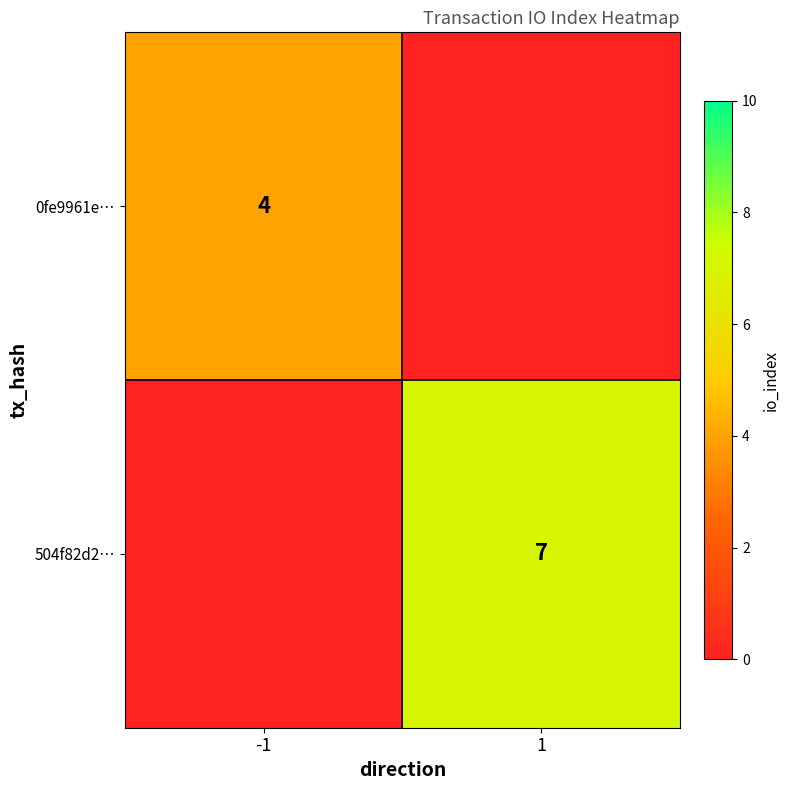

Which label corresponds to the largest value in the chart?

1